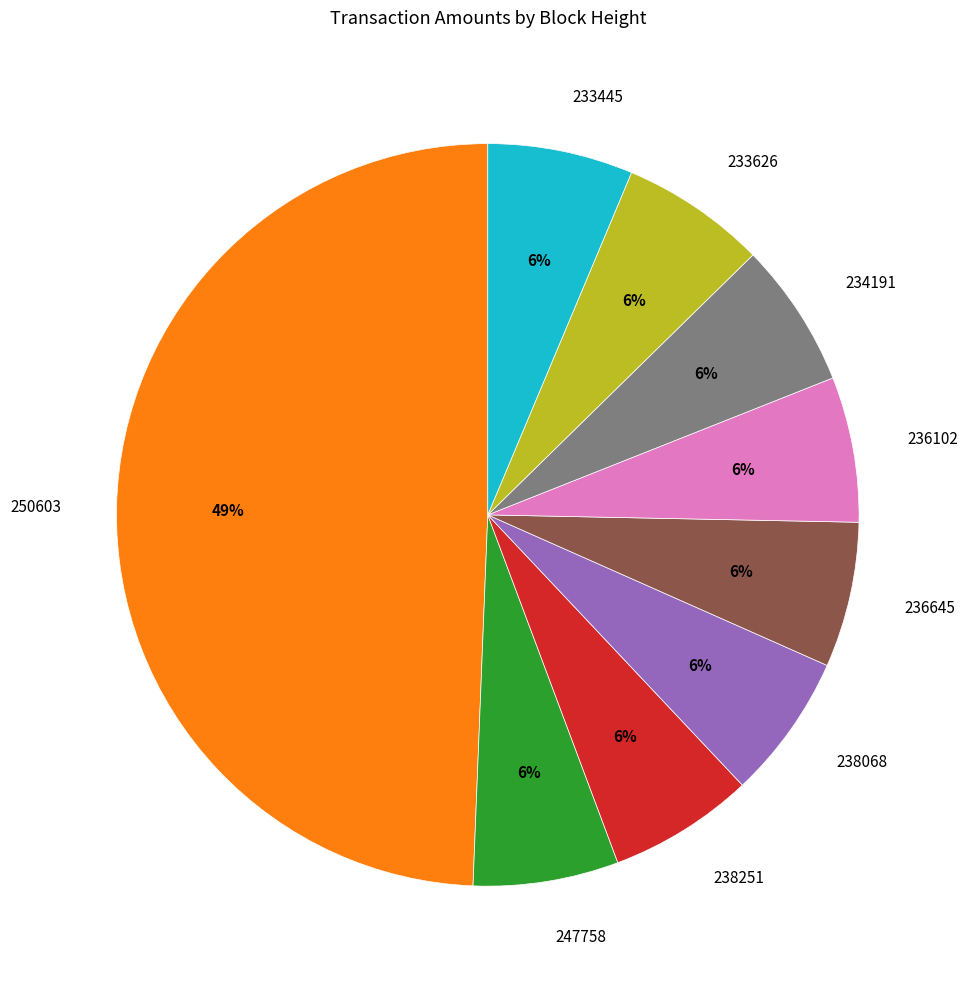

Does 238251 account for over 50% of the chart?

No